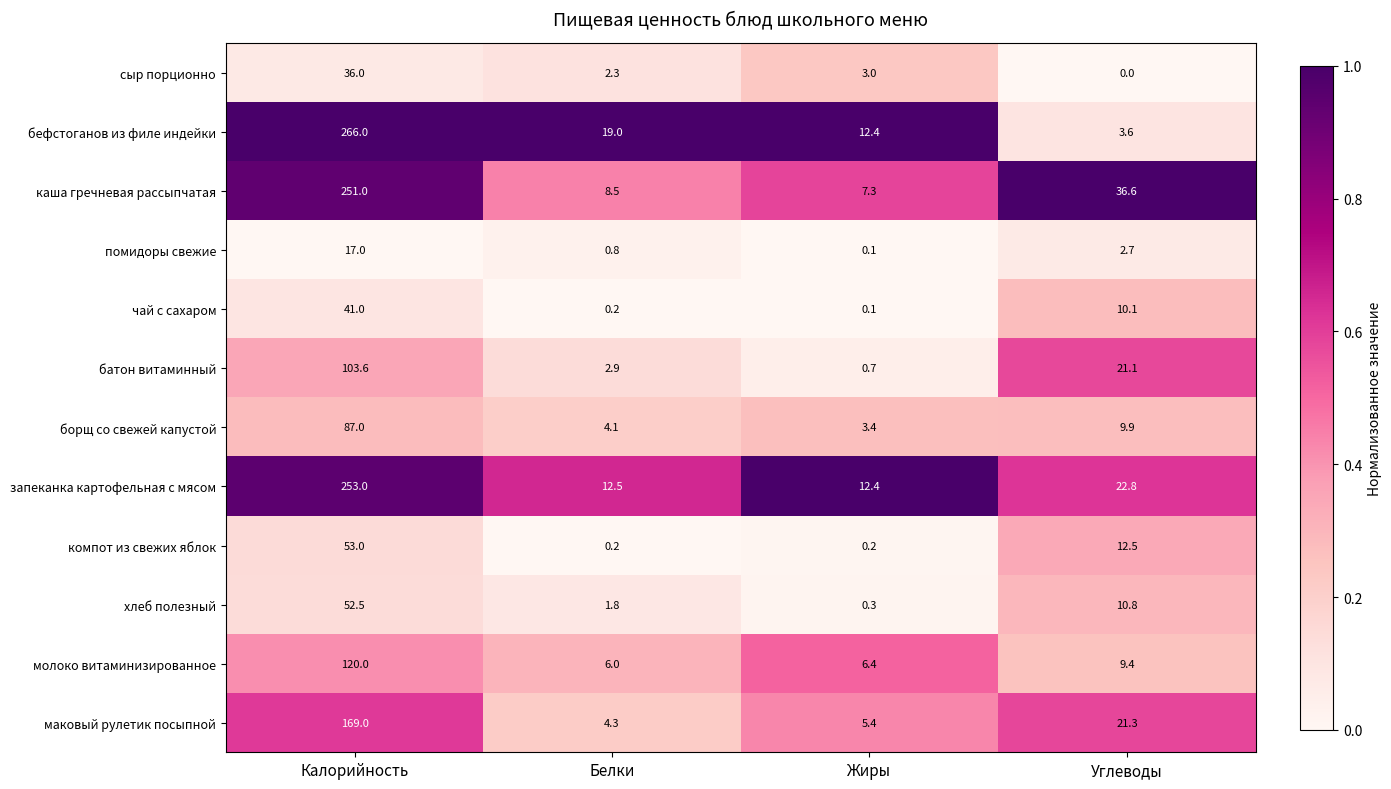

Between Калорийность and Углеводы, which series saw the biggest shift?

бефстоганов из филе индейки